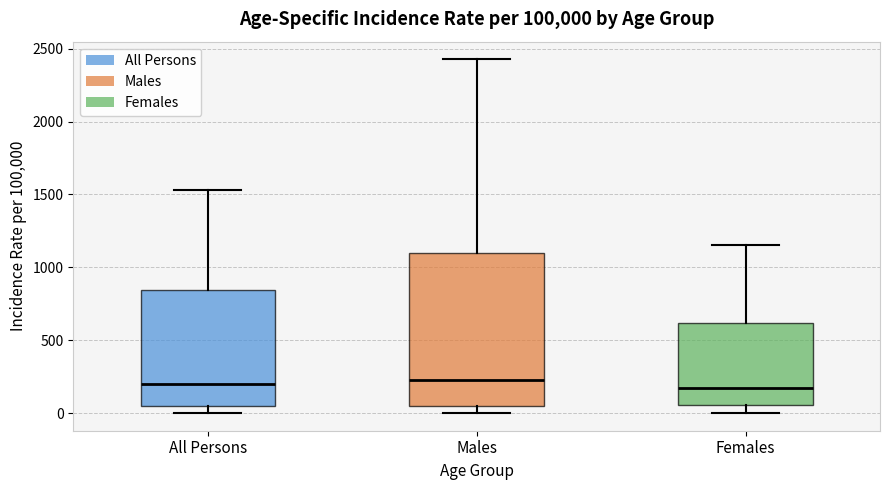

Comparing the boxes themselves (not the whiskers), which one is the tallest?

Males